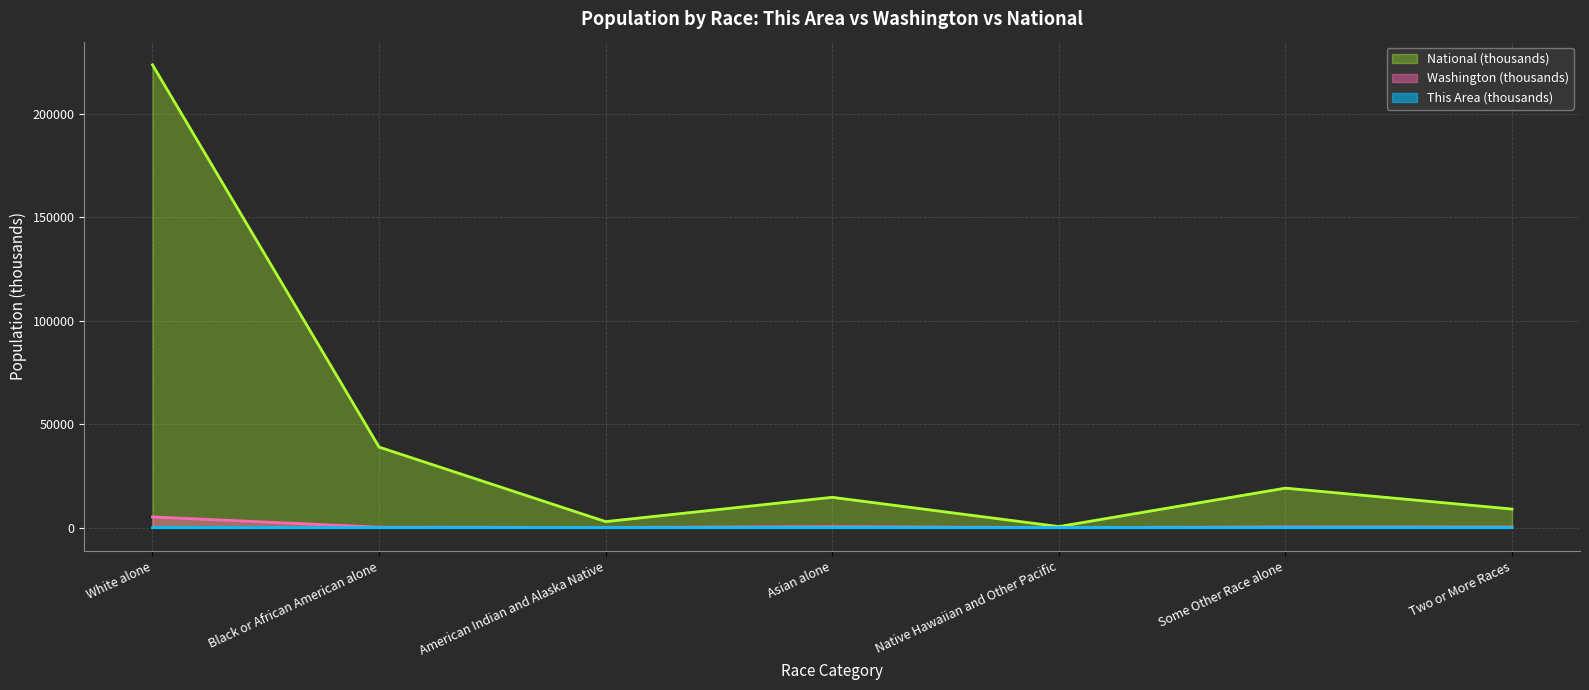

How many interior local peaks does the National series have?

2